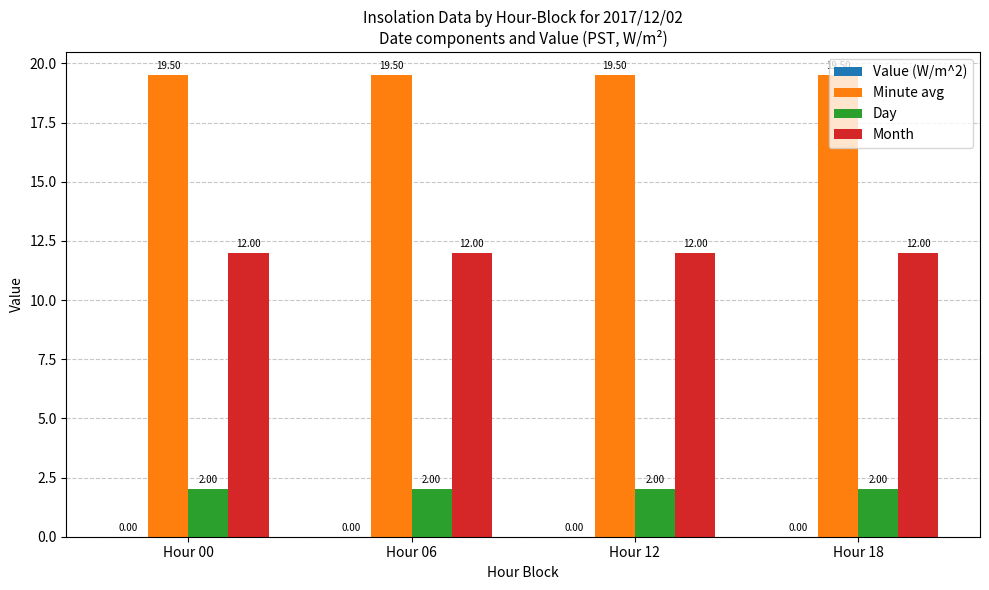

How many bars are there in total?

12